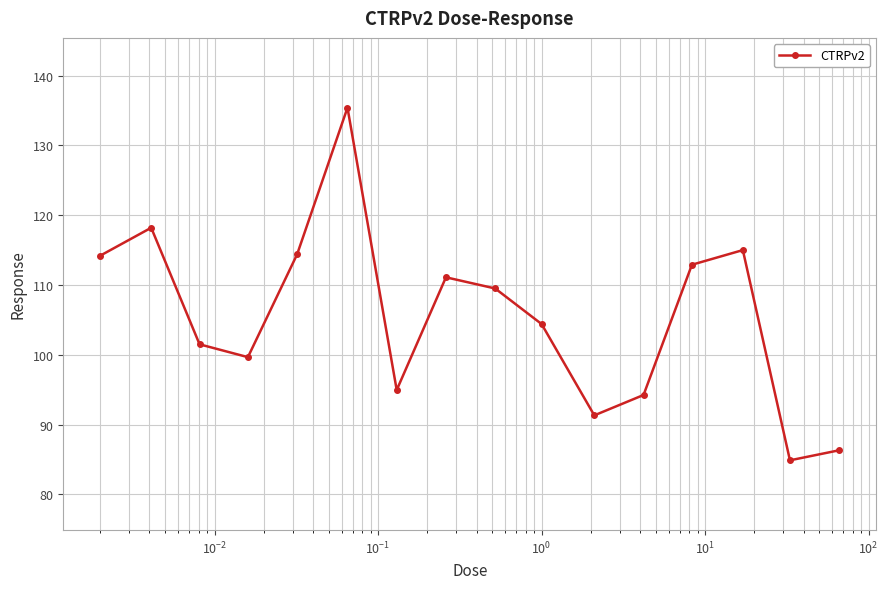

How many values are below 109?

8